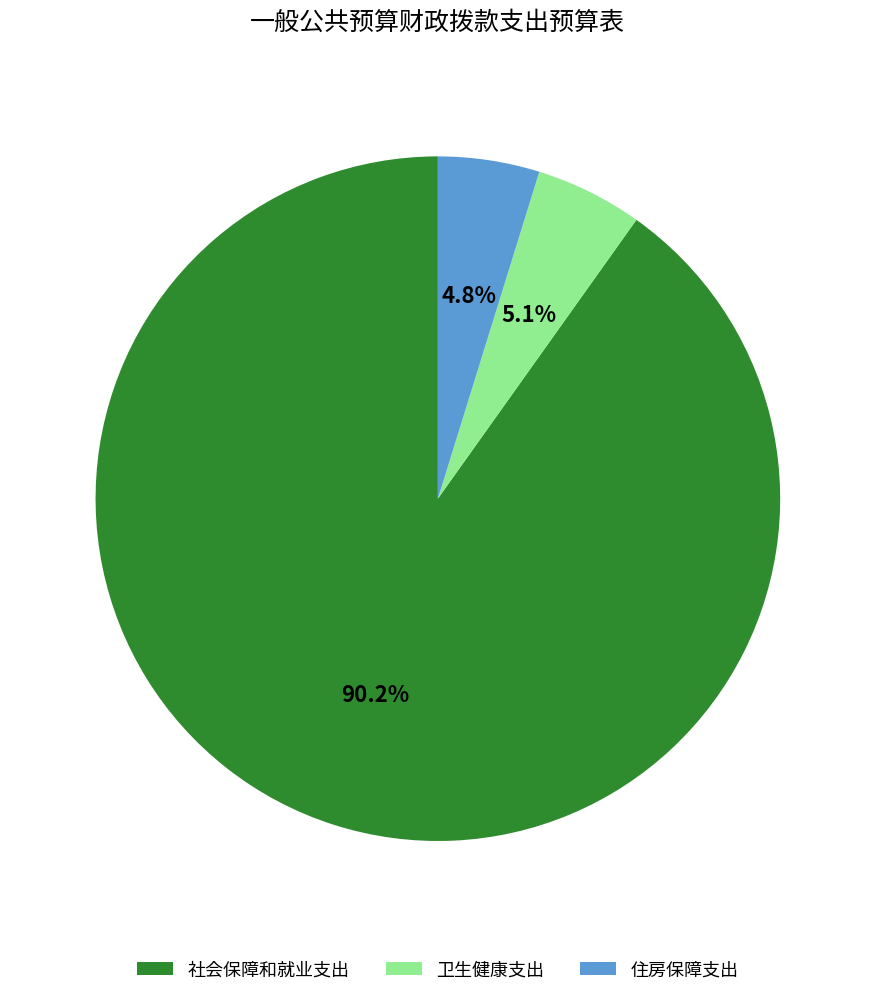

Approximately how many times larger is the value at 卫生健康支出 compared to 住房保障支出?

1.1